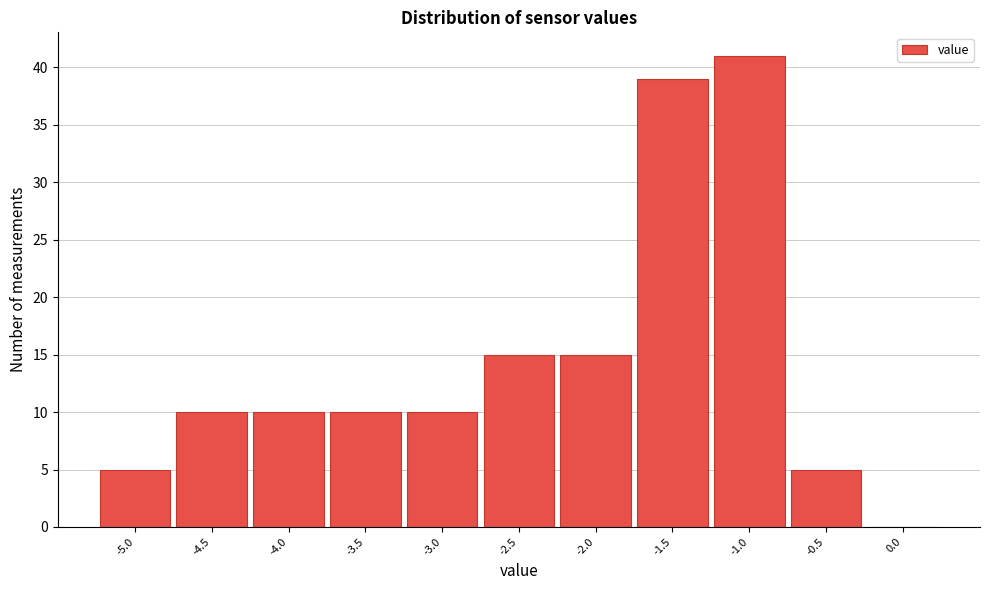

Reading left to right, transcribe all the data shown in this chart.

-5.0=5	-4.5=10	-4.0=10	-3.5=10	-3.0=10	-2.5=15	-2.0=15	-1.5=39	-1.0=41	-0.5=5	0.0=0